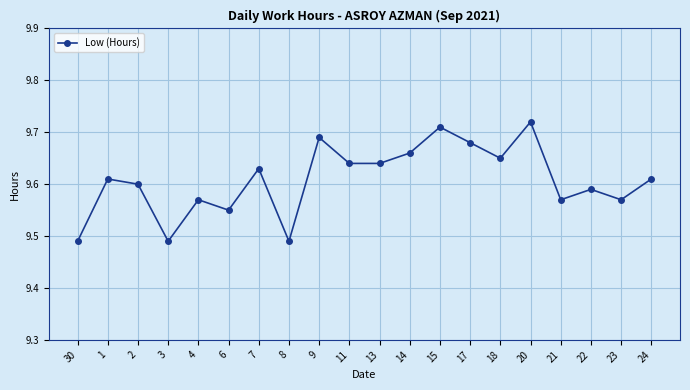

Where is the first local minimum?

3